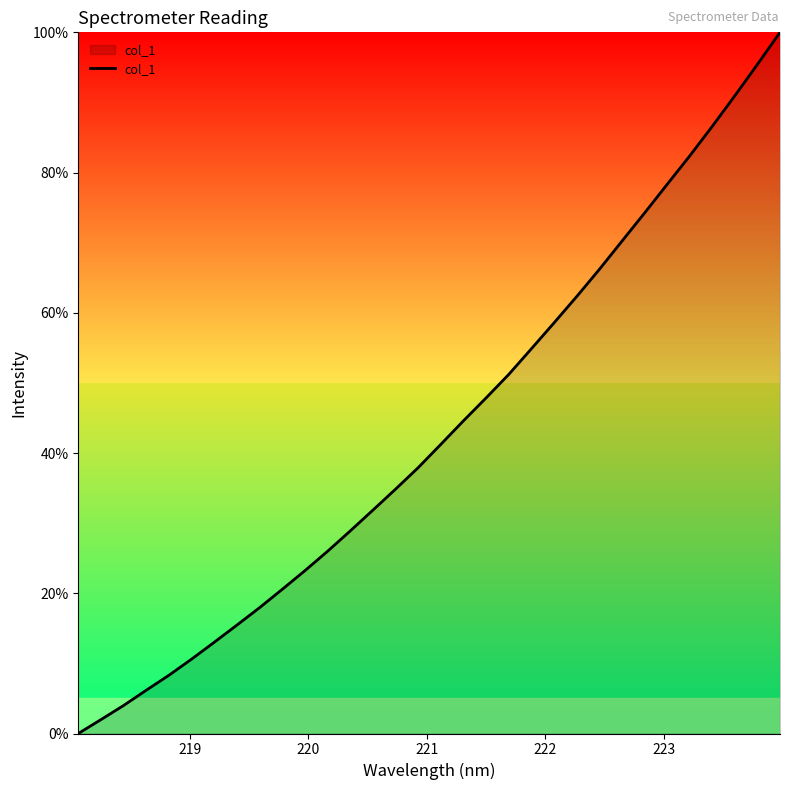

Reading left to right, extract all data points from this chart.

0.0	2.0	4.0	6.2	8.3	10.6	13.0	15.5	17.9	20.6	23.2	26.0	28.9	31.8	34.8	37.9	41.2	44.6	47.8	51.2	54.8	58.5	62.3	66.1	70.2	74.2	78.3	82.3	86.6	90.9	95.4	100.0